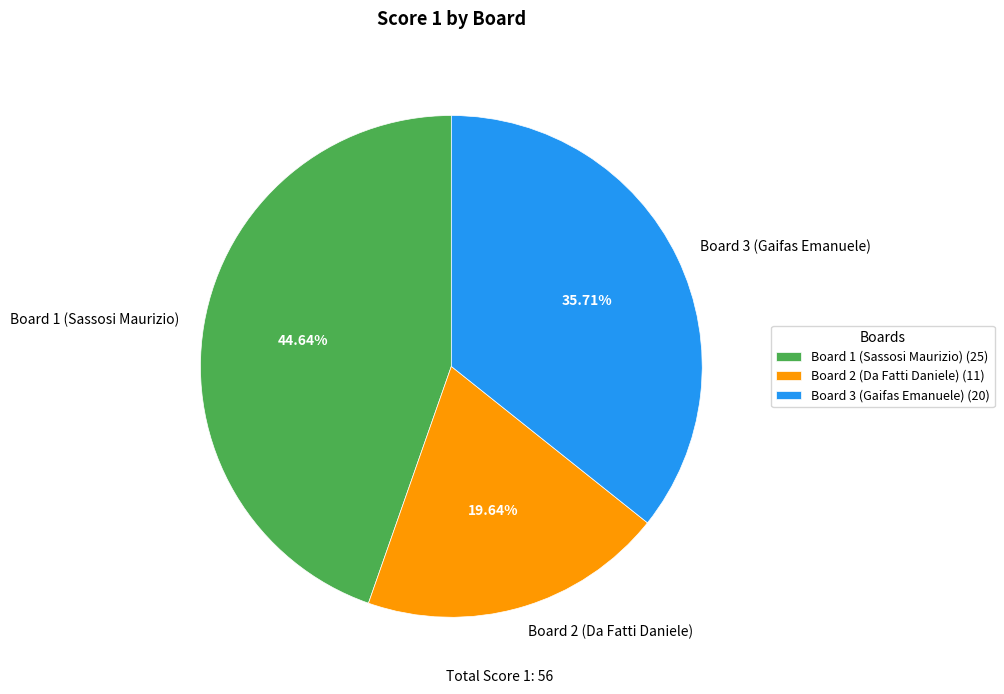

Between Board 1 (Sassosi Maurizio) and Board 3 (Gaifas Emanuele), which is larger?

Board 1 (Sassosi Maurizio)